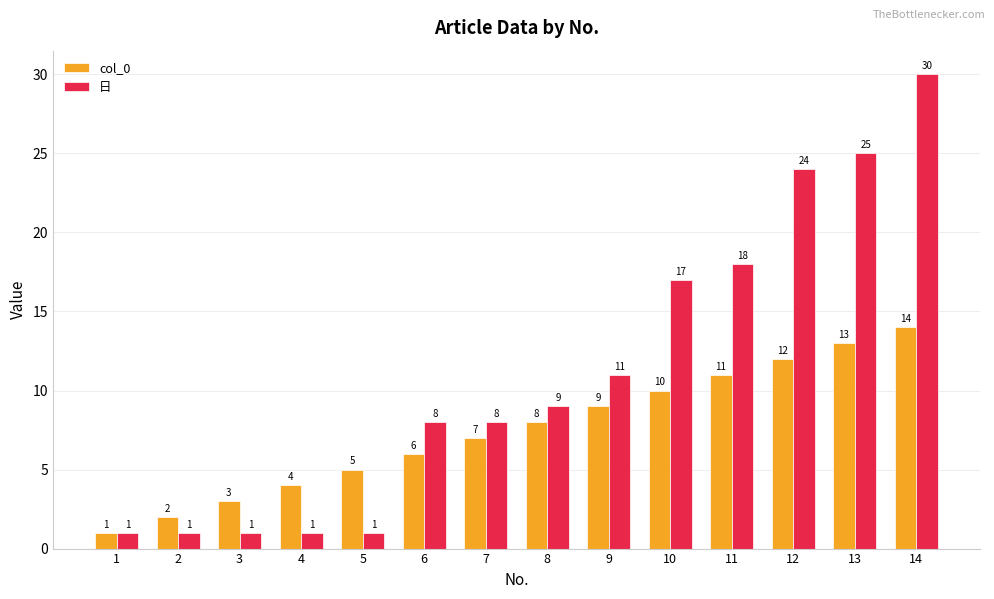

Reading left to right, list all the values displayed in this chart.

col_0: 1=1	2=2	3=3	4=4	5=5	6=6	7=7	8=8	9=9	10=10	11=11	12=12	13=13	14=14
日: 1=1	2=1	3=1	4=1	5=1	6=8	7=8	8=9	9=11	10=17	11=18	12=24	13=25	14=30